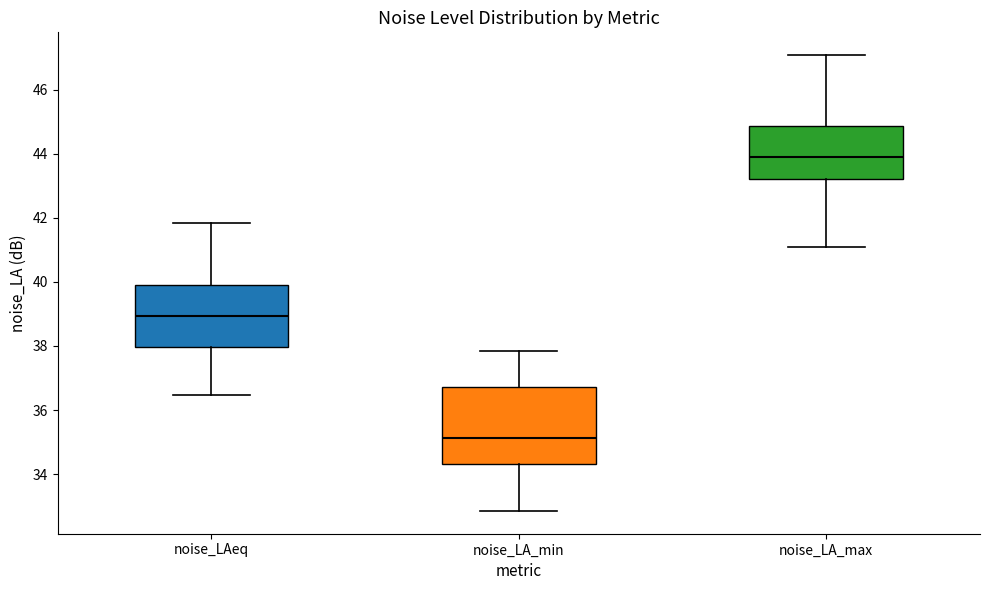

Which box has the lowest median line?

noise_LA_min